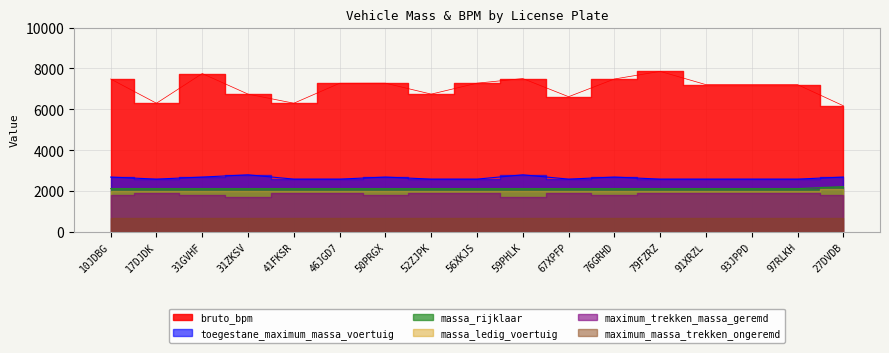

Is it true that bruto_bpm equals 7208 at 91XRZL?

True